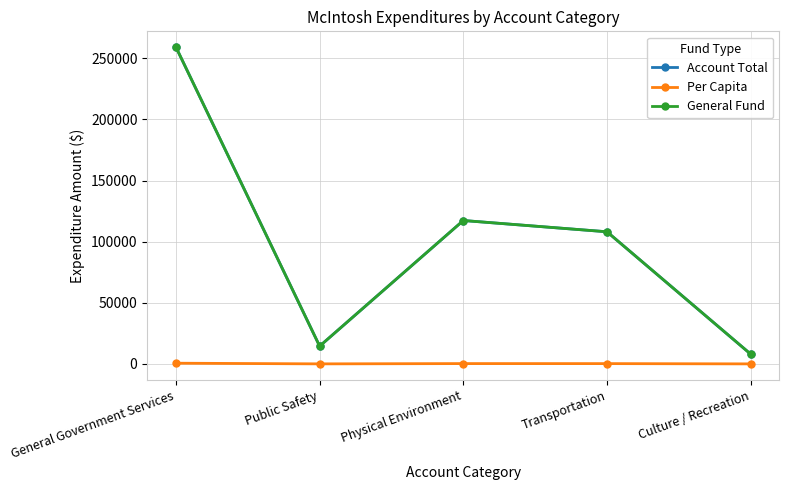

Is this an area chart (filled region under the line)?

No